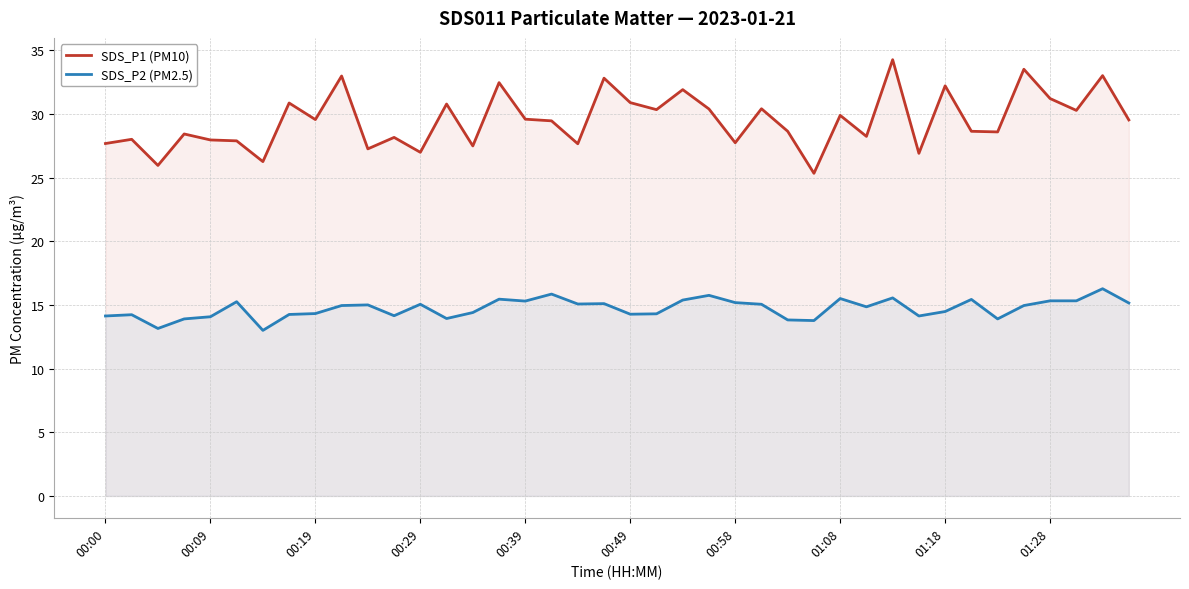

Is the value of SDS_P1 (PM10) at 14 greater than the value of SDS_P2 (PM2.5) at 29?

Yes